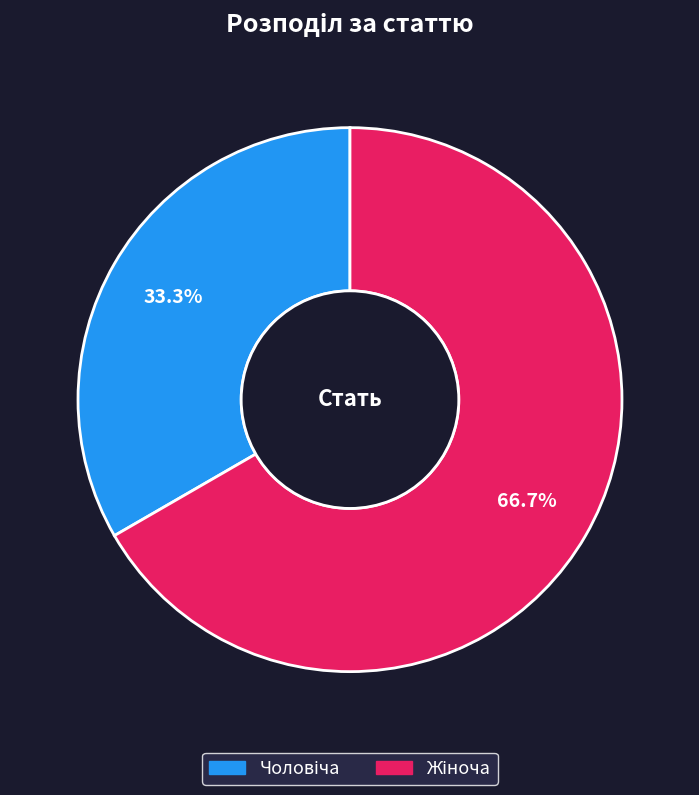

Is there any slice that represents more than half of the pie?

Yes